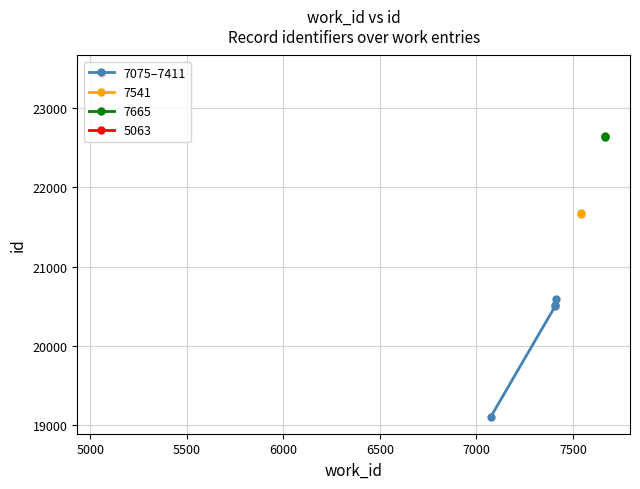

What is the difference between the maximum and minimum values?

1477